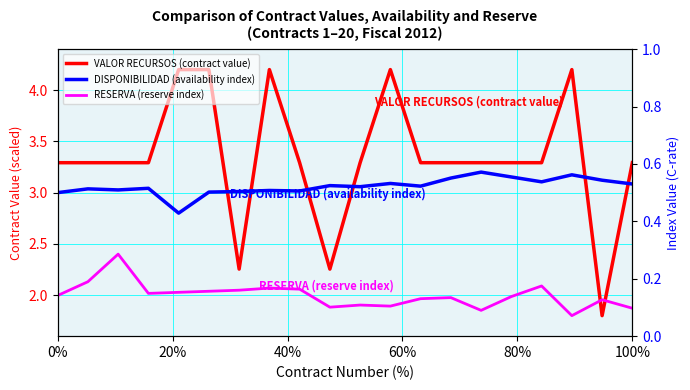

In DISPONIBILIDAD (availability index), how many points are higher than both neighbors (excluding endpoints)?

7